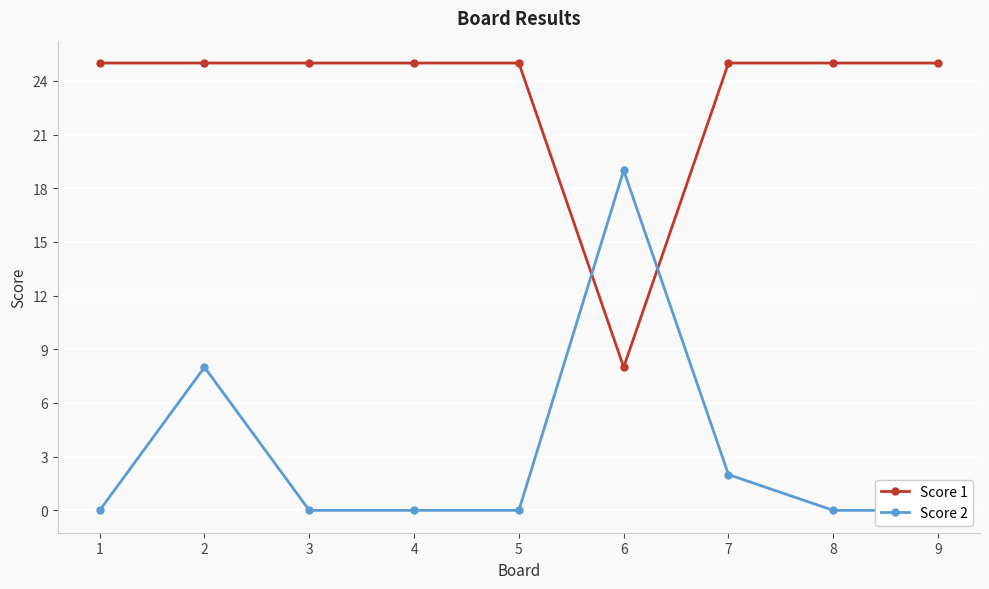

Between which two adjacent categories do Score 1 and Score 2 first intersect?

5 and 6